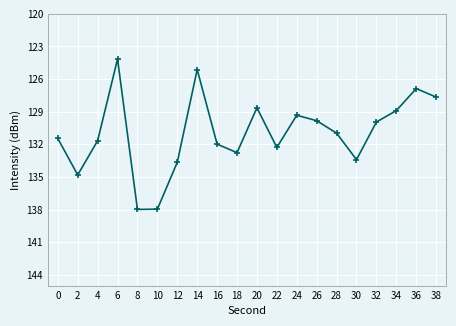

Does the chart have visible grid lines?

Yes